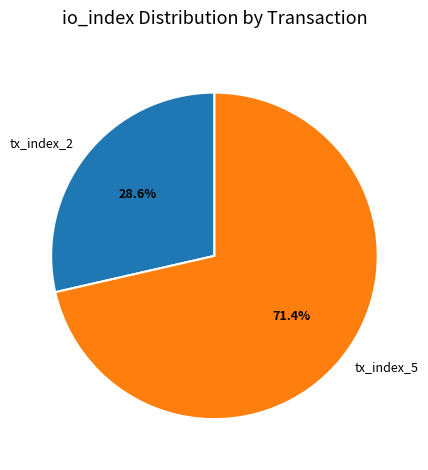

To the nearest percent, what is the difference between the largest and smallest slice percentages?

43%